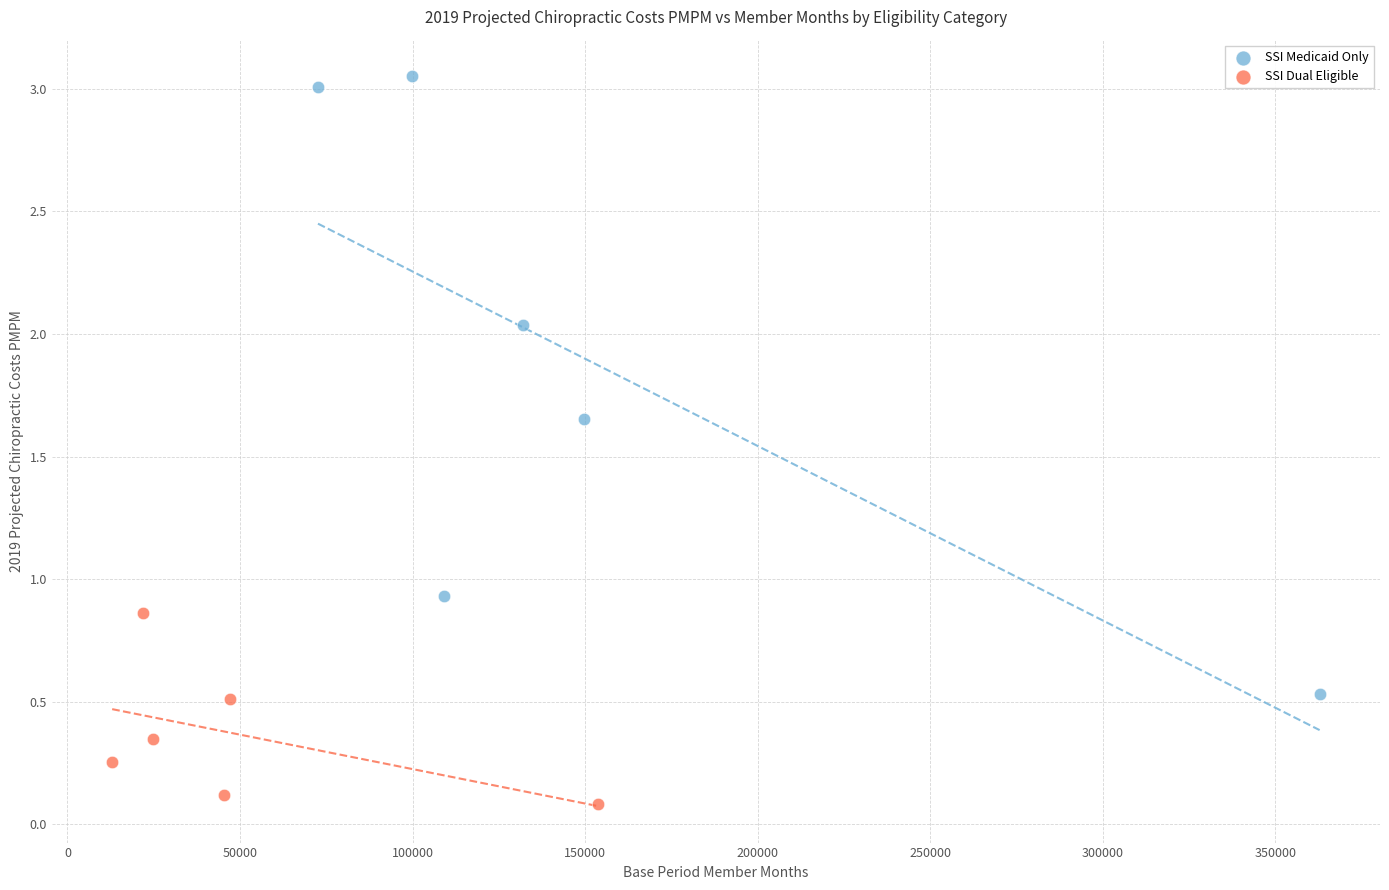

Which series reaches the maximum Y coordinate?

SSI Medicaid Only